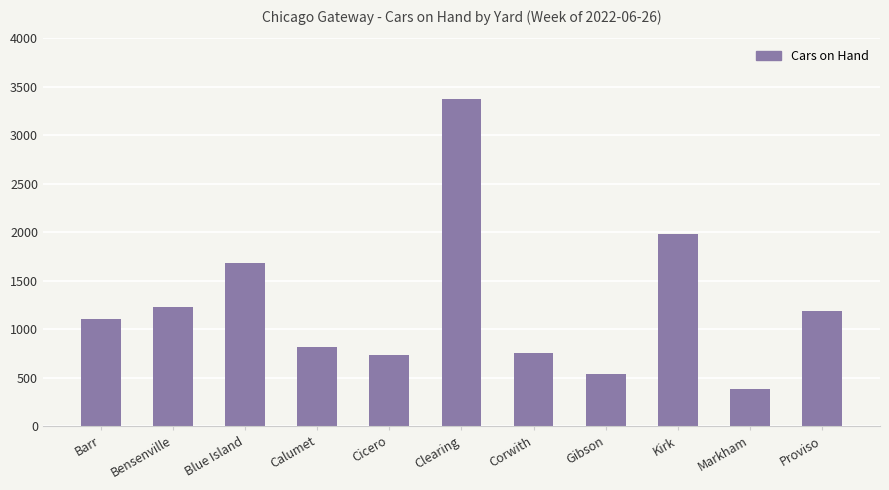

Which label corresponds to the smallest value in the chart?

Markham